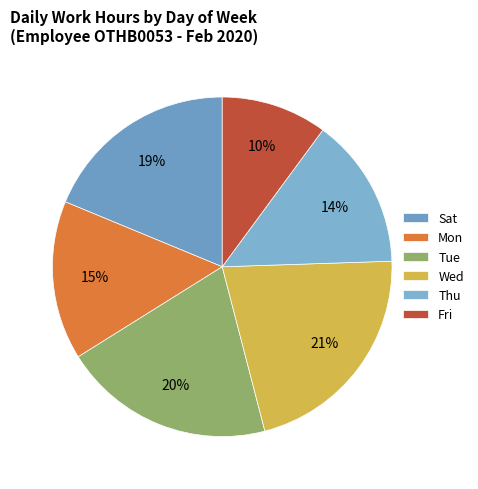

Count the number of slices in the pie.

6